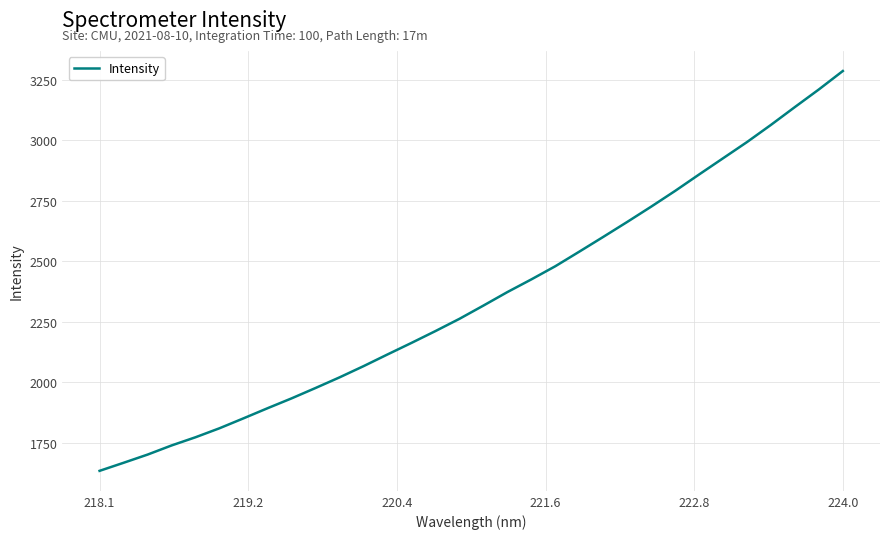

What is the smallest value displayed?

1633.0